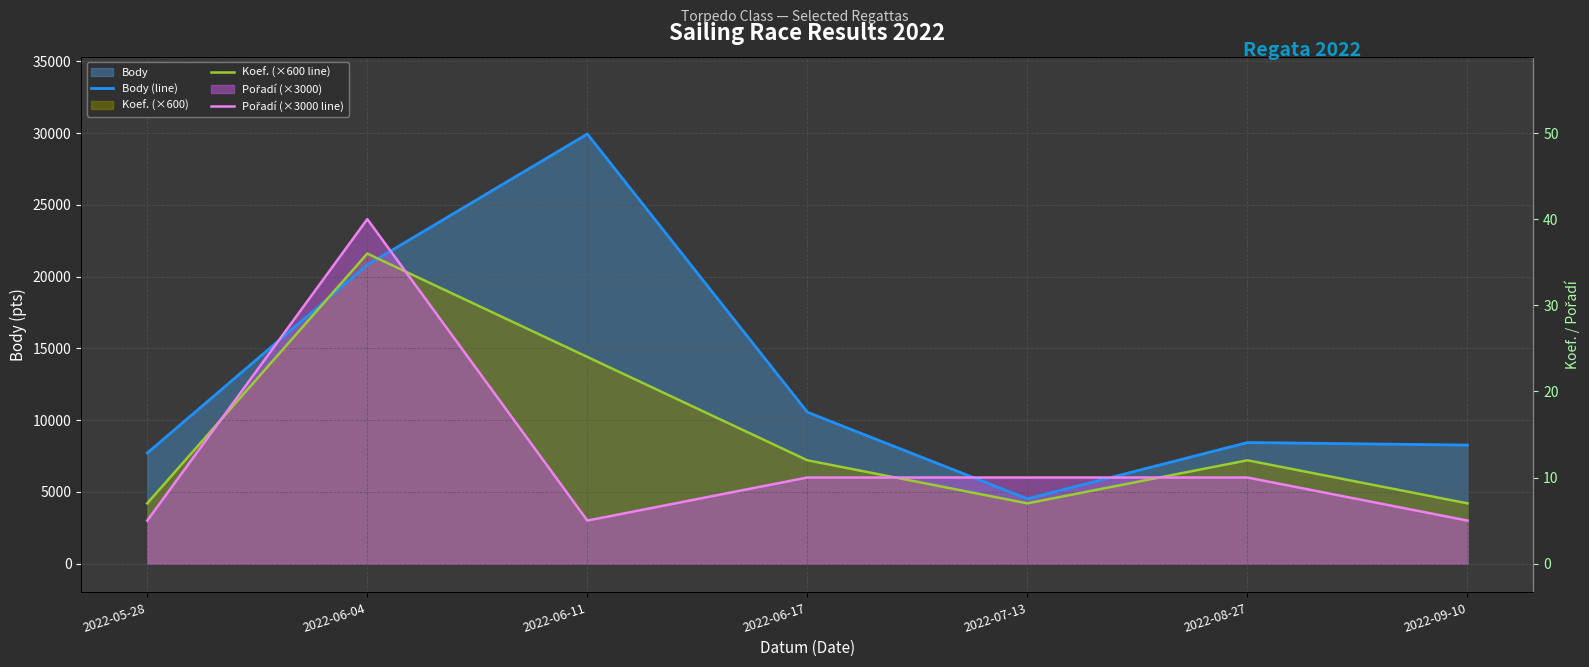

What is the label of the 3rd point from the right?

2022-07-13